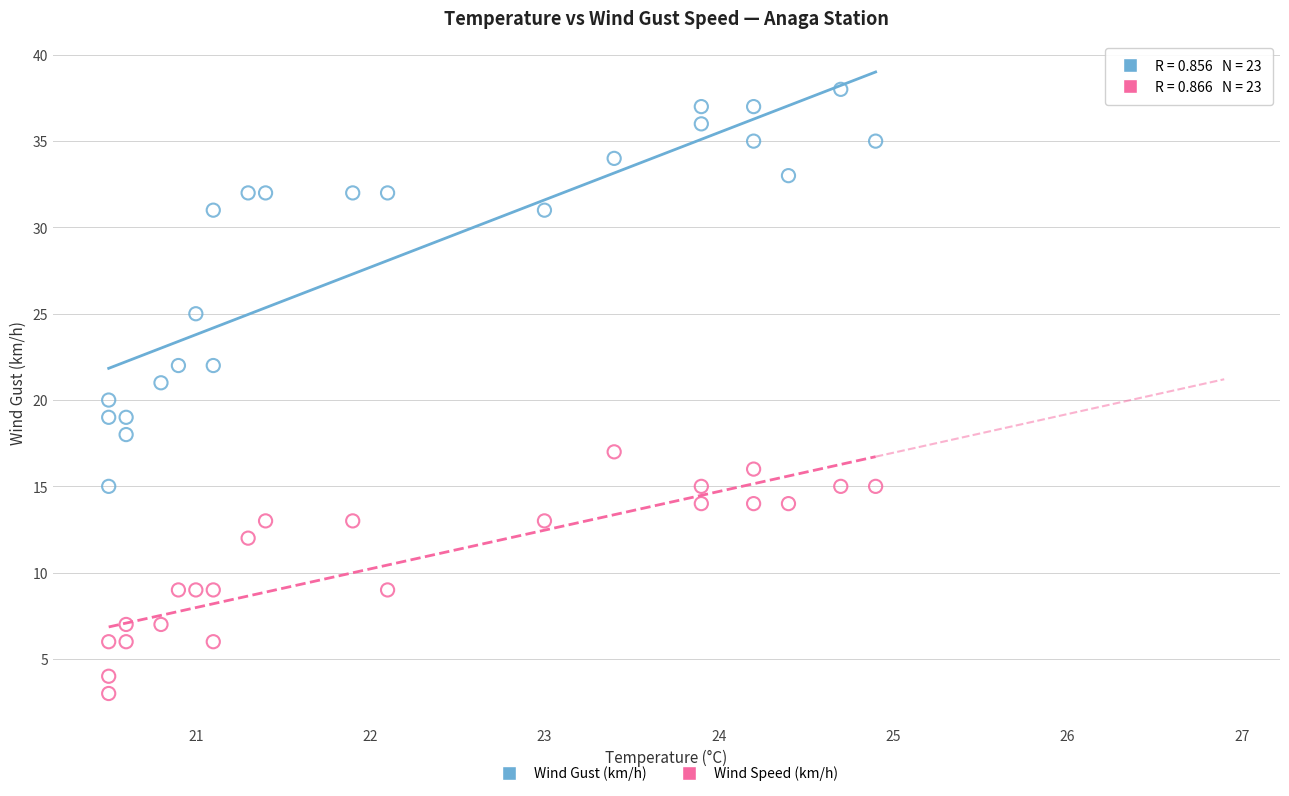

Across all data points, what is the range of Y values (max minus min)?

35